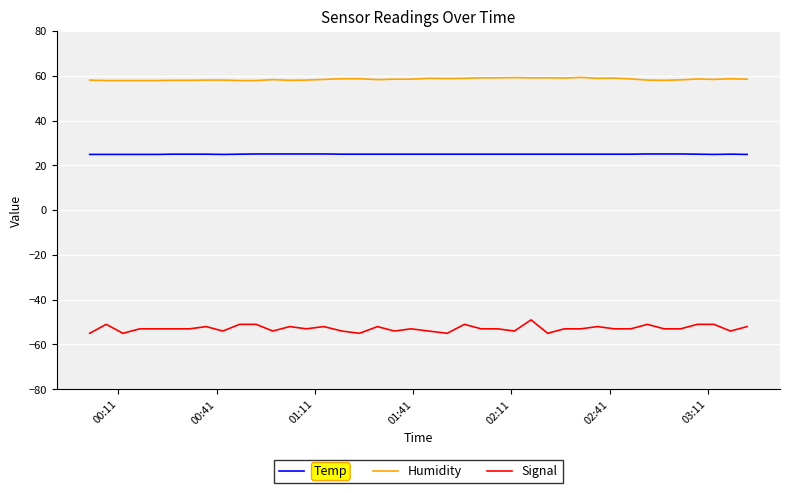

What is the sum of all Humidity values?

2338.7